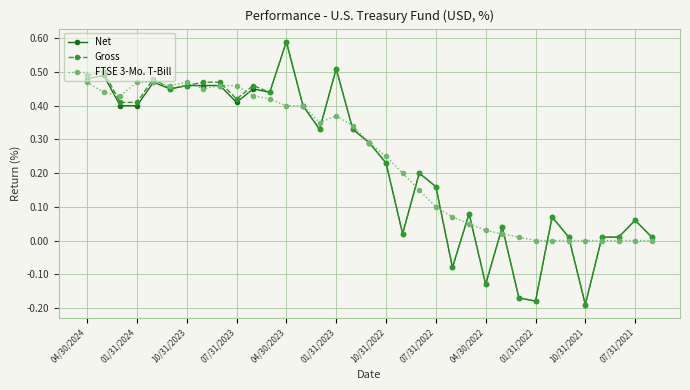

True or false: Gross has more than 2 points higher than both neighbors.

True